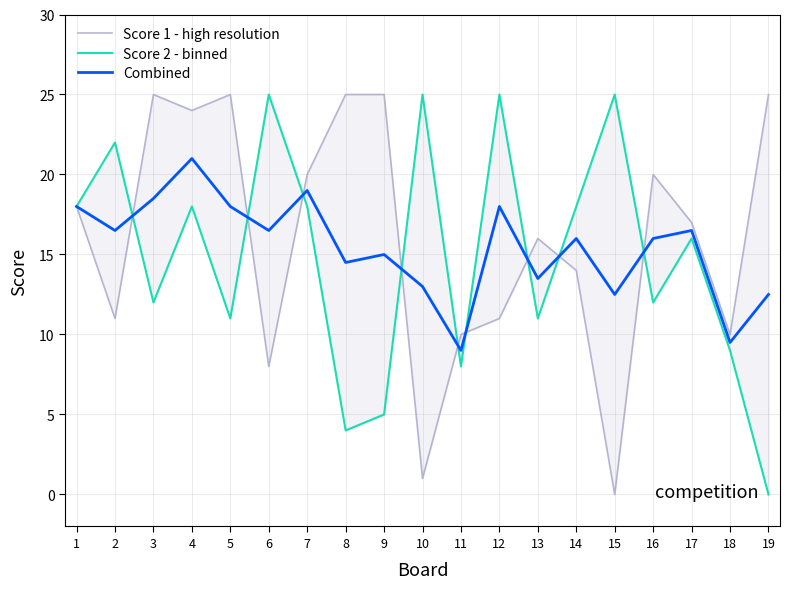

What is the sum of all Combined values?

293.5